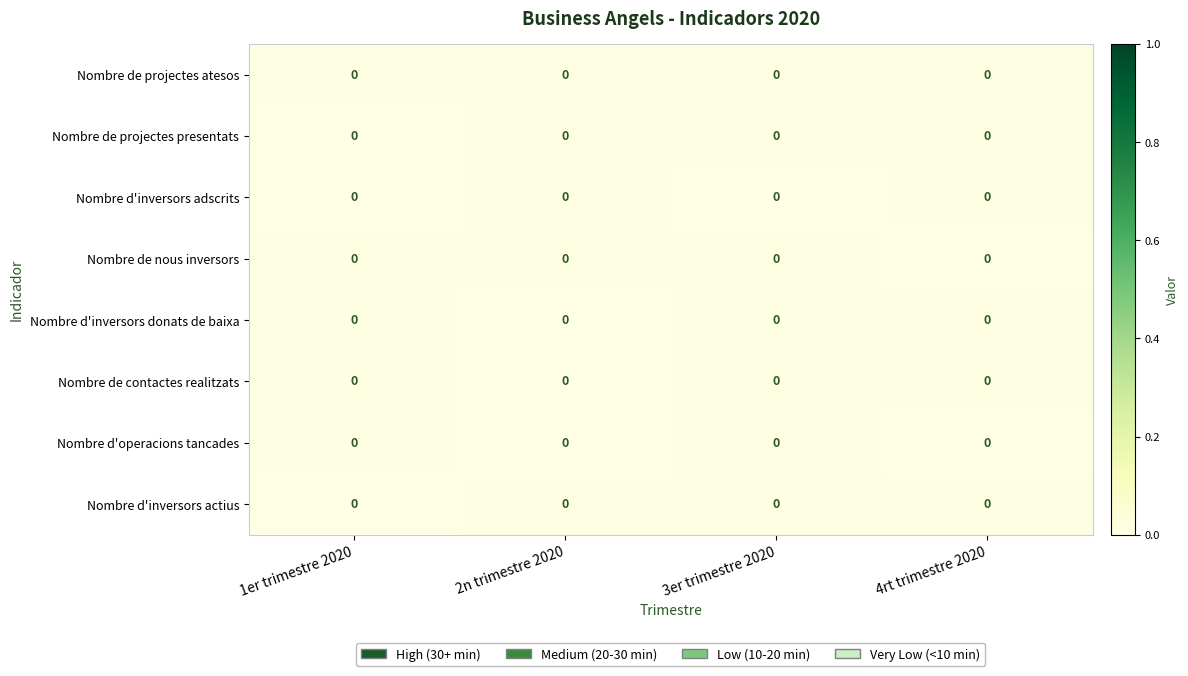

Reading right to left, what are all the values shown in this chart?

Nombre de projectes atesos: 4rt trimestre 2020=0.0	3er trimestre 2020=0.0	2n trimestre 2020=0.0	1er trimestre 2020=0.0
Nombre de projectes presentats: 4rt trimestre 2020=0.0	3er trimestre 2020=0.0	2n trimestre 2020=0.0	1er trimestre 2020=0.0
Nombre d'inversors adscrits: 4rt trimestre 2020=0.0	3er trimestre 2020=0.0	2n trimestre 2020=0.0	1er trimestre 2020=0.0
Nombre de nous inversors: 4rt trimestre 2020=0.0	3er trimestre 2020=0.0	2n trimestre 2020=0.0	1er trimestre 2020=0.0
Nombre d'inversors donats de baixa: 4rt trimestre 2020=0.0	3er trimestre 2020=0.0	2n trimestre 2020=0.0	1er trimestre 2020=0.0
Nombre de contactes realitzats: 4rt trimestre 2020=0.0	3er trimestre 2020=0.0	2n trimestre 2020=0.0	1er trimestre 2020=0.0
Nombre d'operacions tancades: 4rt trimestre 2020=0.0	3er trimestre 2020=0.0	2n trimestre 2020=0.0	1er trimestre 2020=0.0
Nombre d'inversors actius: 4rt trimestre 2020=0.0	3er trimestre 2020=0.0	2n trimestre 2020=0.0	1er trimestre 2020=0.0